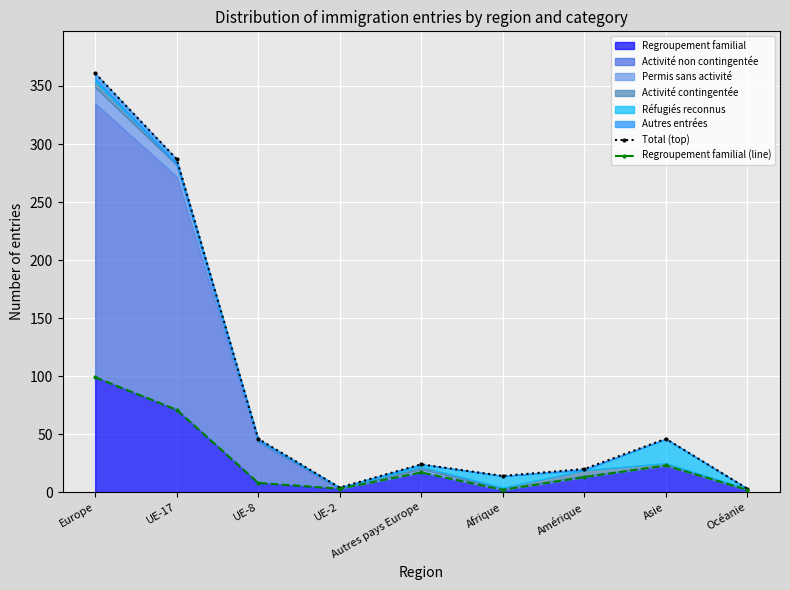

The Total (top) series shows 361 at Europe. True or false?

True